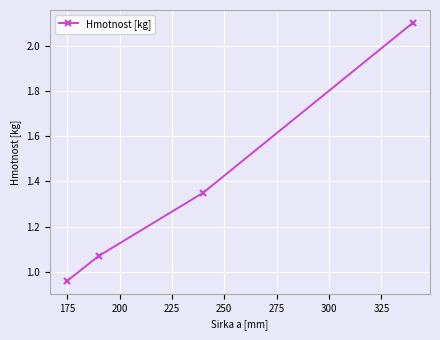

What is the value of the 4th point from the left?

2.1